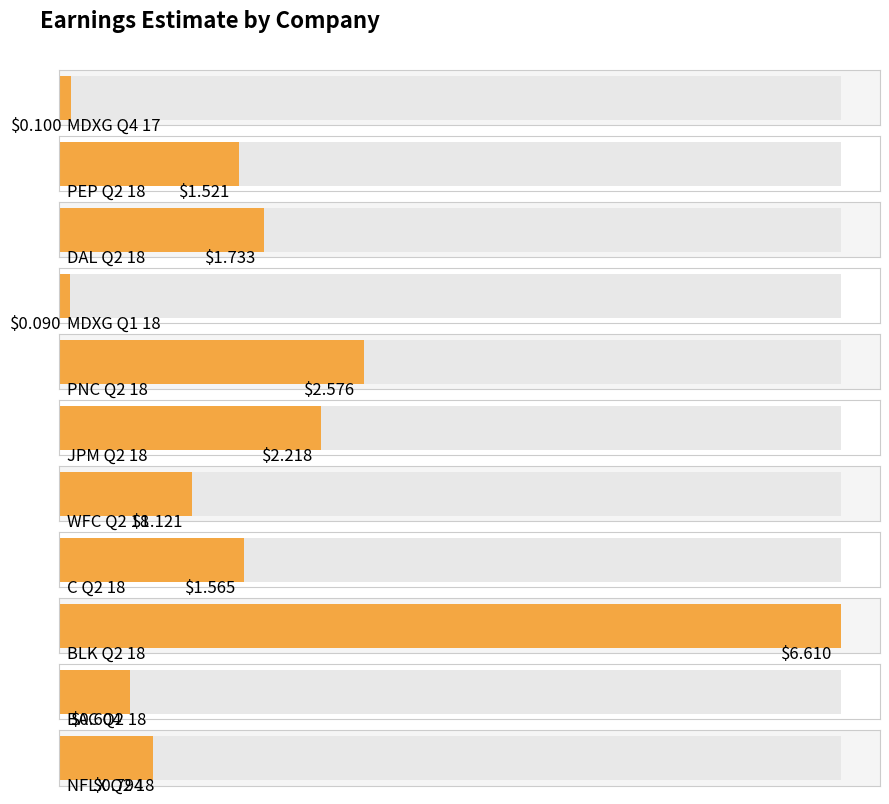

How many bars are there in total?

11